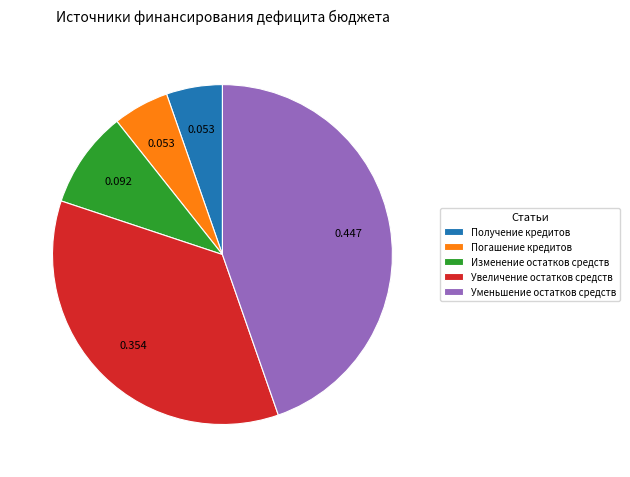

Which slice is the largest?

Уменьшение остатков средств